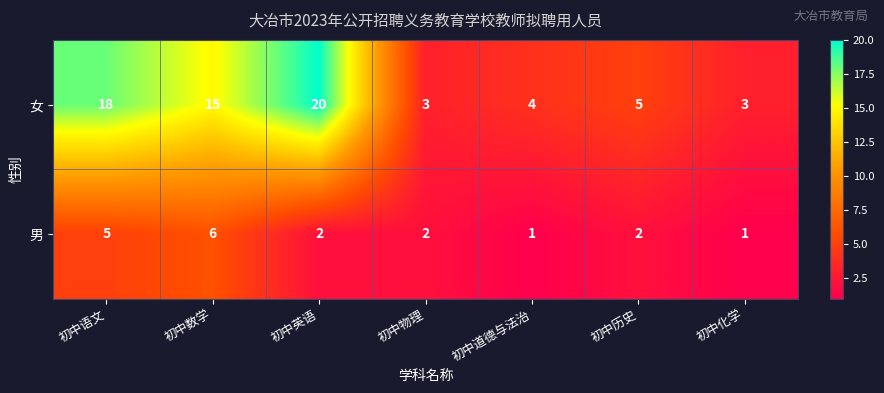

The value of 男 at 初中语文 is 8. True or false?

False